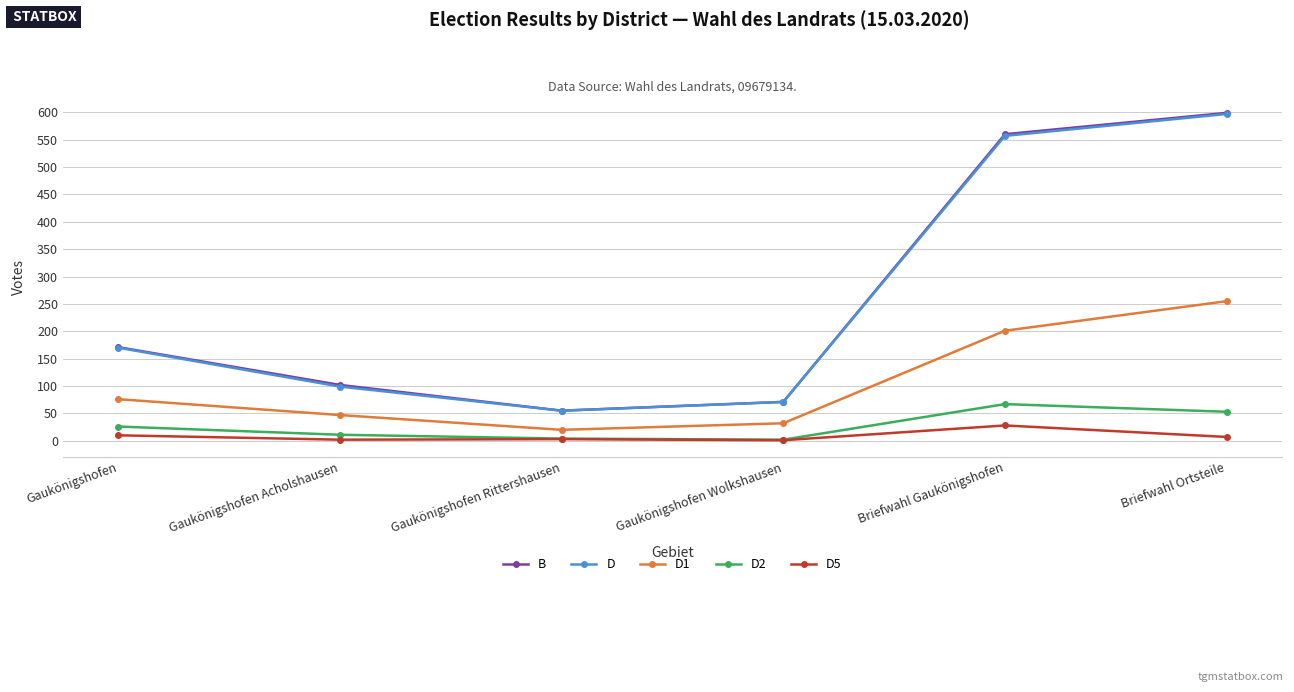

Where is the first local minimum for D?

Gaukönigshofen Rittershausen